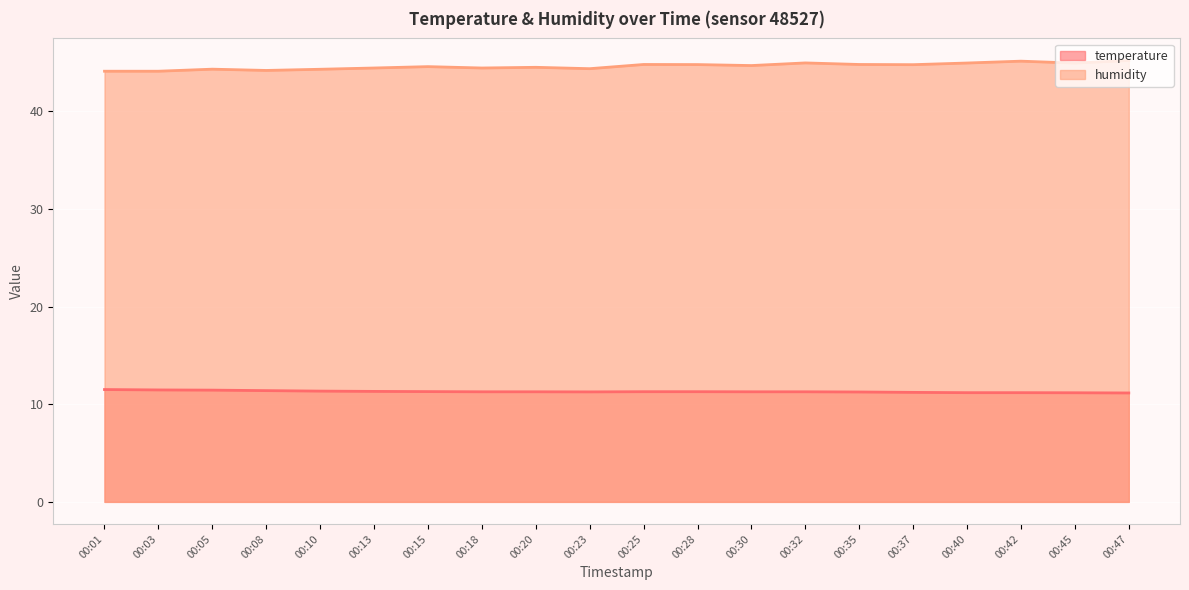

Reading left to right, what are all the values shown in this chart?

temperature: 00:01=11.5	00:03=11.5	00:05=11.4	00:08=11.4	00:10=11.3	00:13=11.3	00:15=11.3	00:18=11.3	00:20=11.3	00:23=11.3	00:25=11.3	00:28=11.3	00:30=11.3	00:32=11.3	00:35=11.2	00:37=11.2	00:40=11.2	00:42=11.2	00:45=11.2	00:47=11.2
humidity: 00:01=44.1	00:03=44.1	00:05=44.3	00:08=44.2	00:10=44.3	00:13=44.4	00:15=44.6	00:18=44.4	00:20=44.5	00:23=44.4	00:25=44.8	00:28=44.8	00:30=44.7	00:32=44.9	00:35=44.8	00:37=44.8	00:40=44.9	00:42=45.1	00:45=44.9	00:47=45.2